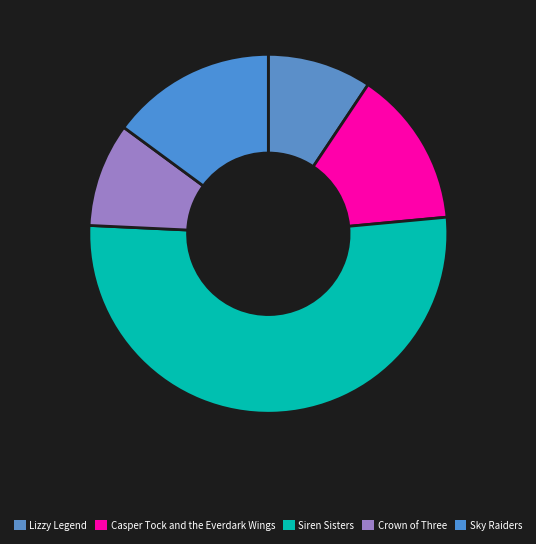

Rank the categories by value from highest to lowest.

Siren Sisters, Sky Raiders, Casper Tock and the Everdark Wings, Lizzy Legend, Crown of Three